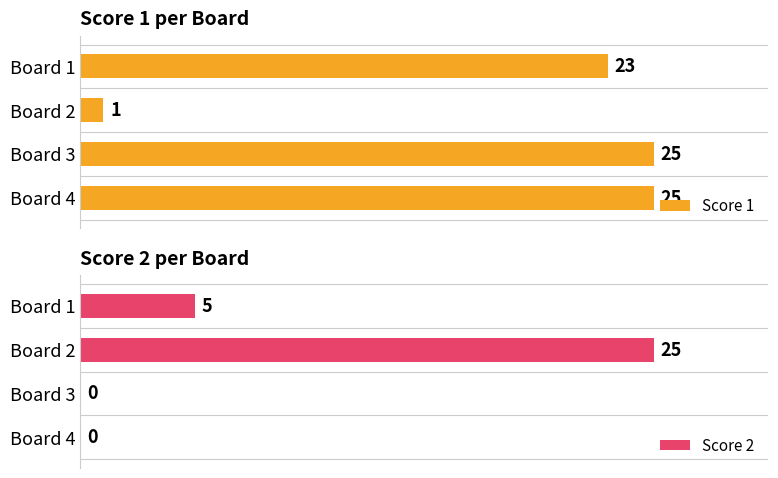

Count the number of data series in this chart.

2